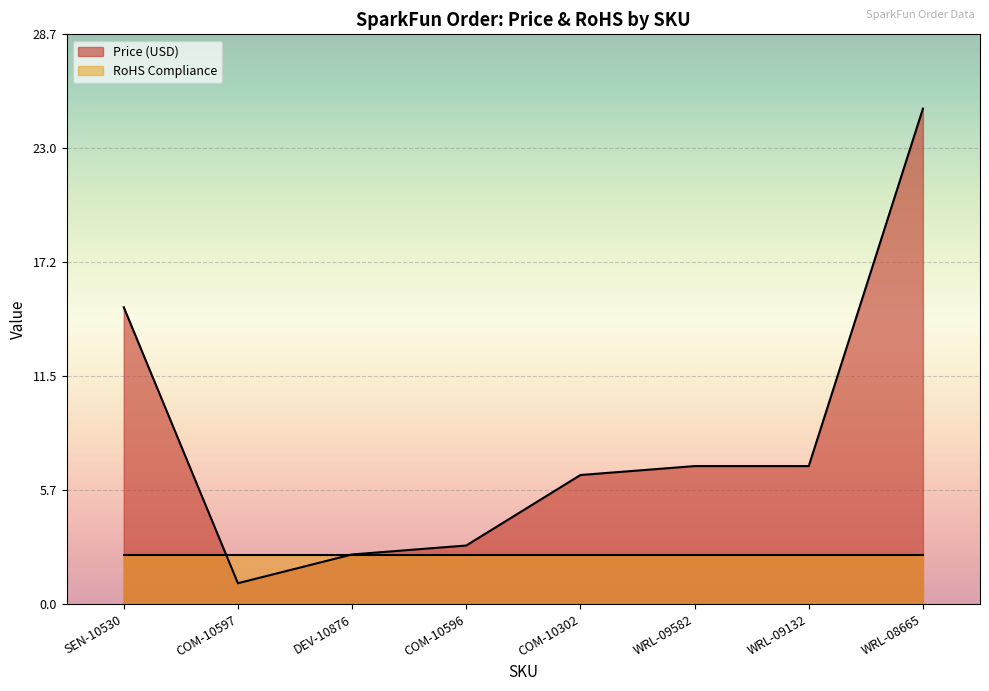

What is the change in value from SEN-10530 to WRL-09582?

-8.0